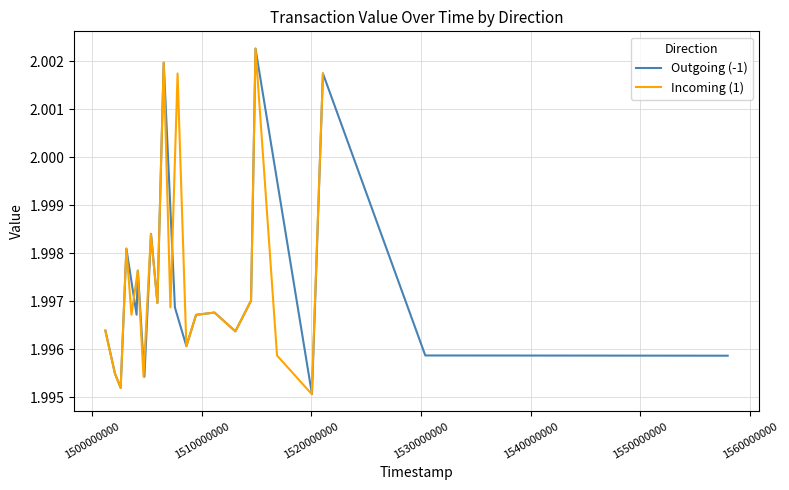

What is the total value across all series at 1520000000?

4.0